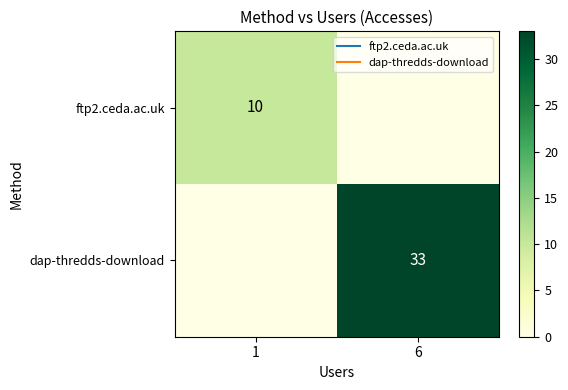

What is the sum of the dap-thredds-download values at 6 and 1?

33